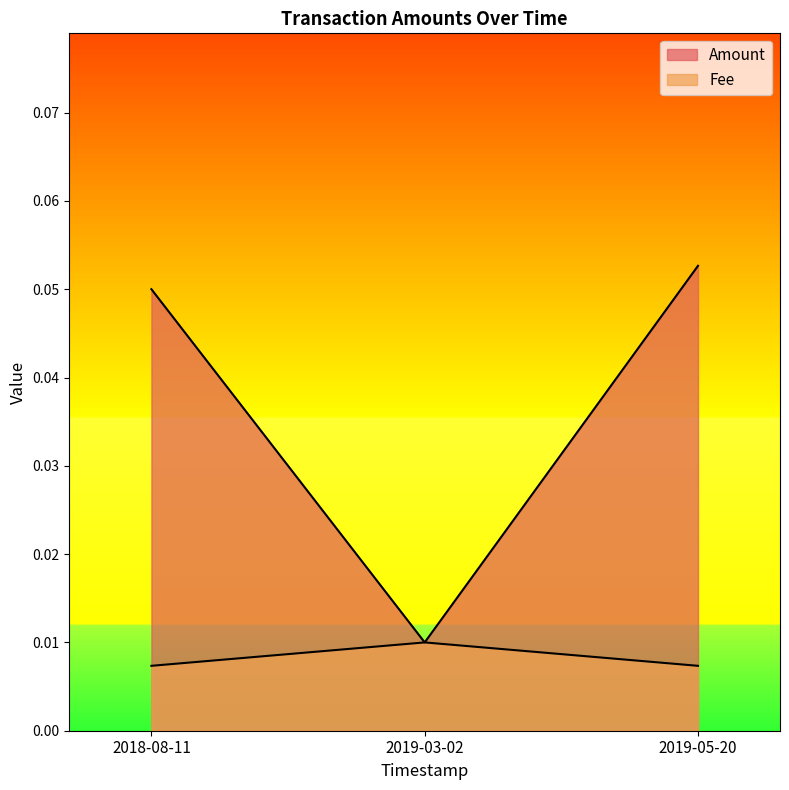

How many lines are shown in the chart?

2